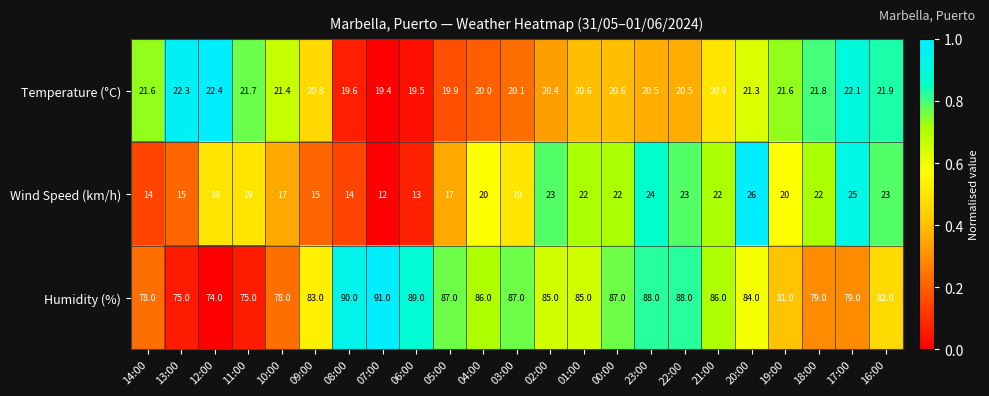

What is the total value across all series at 16:00?

126.9